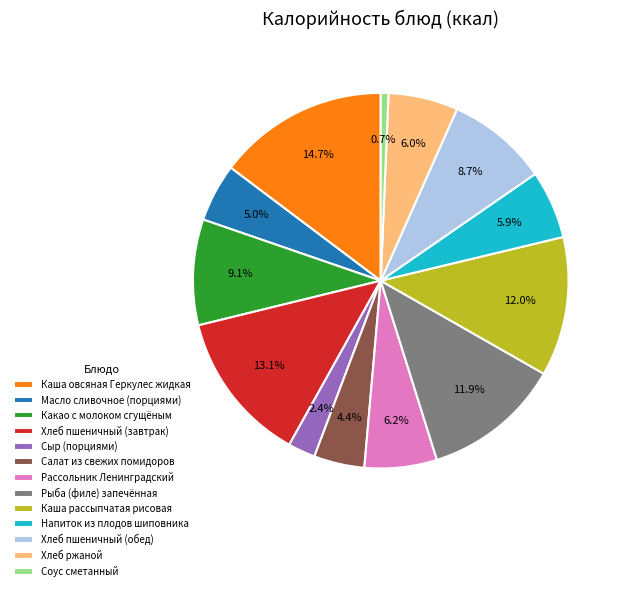

Does Каша рассыпчатая рисовая represent more than half of the total?

No